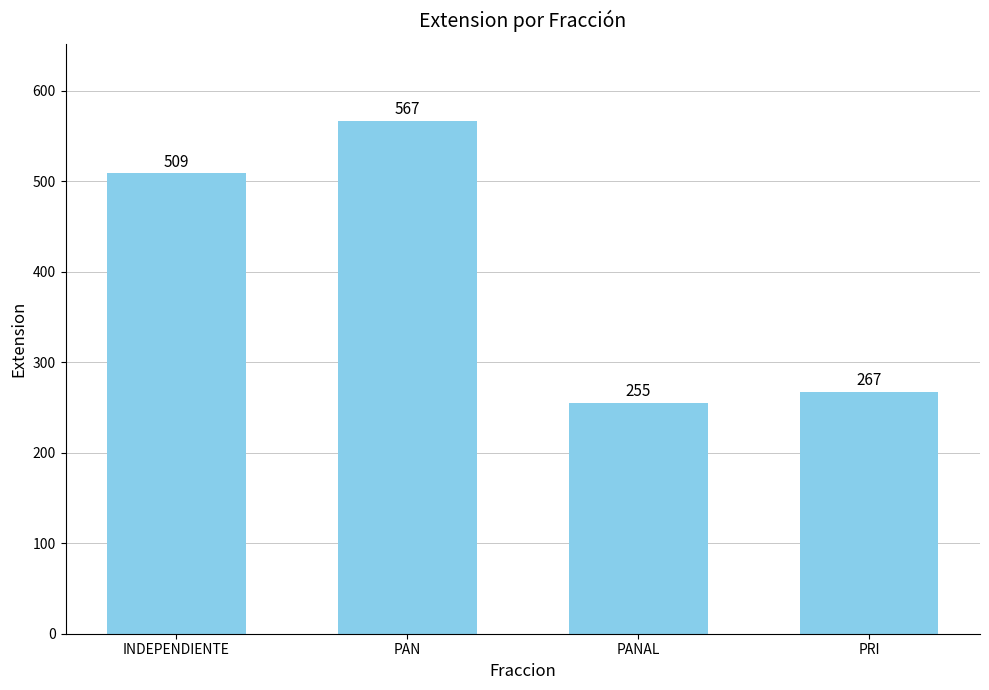

List the labels in order of value, largest first.

PAN, INDEPENDIENTE, PRI, PANAL